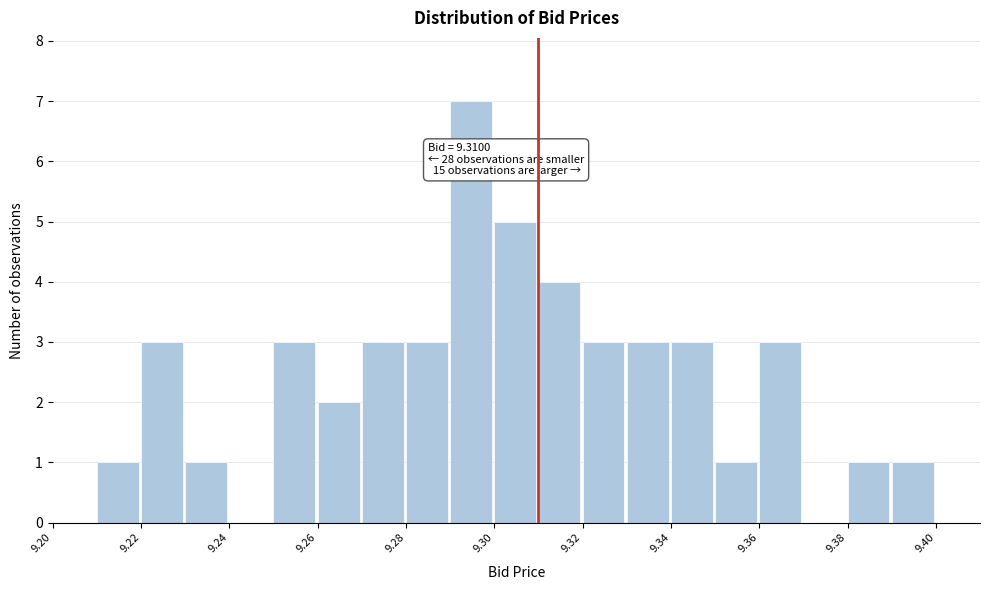

Which range on the x-axis has the tallest bar?

9.29 to 9.30